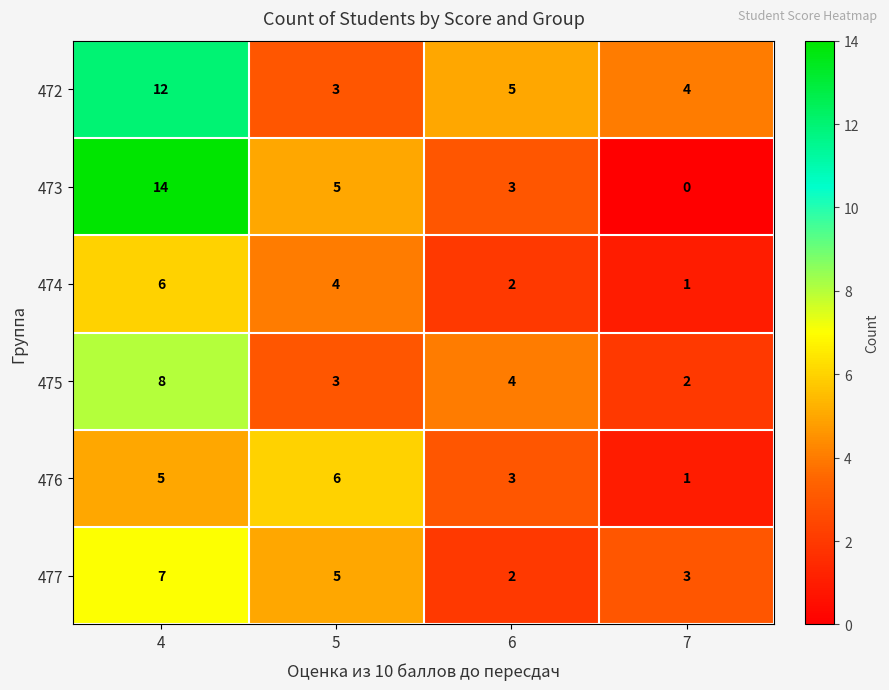

Which series has the largest total across all categories?

472